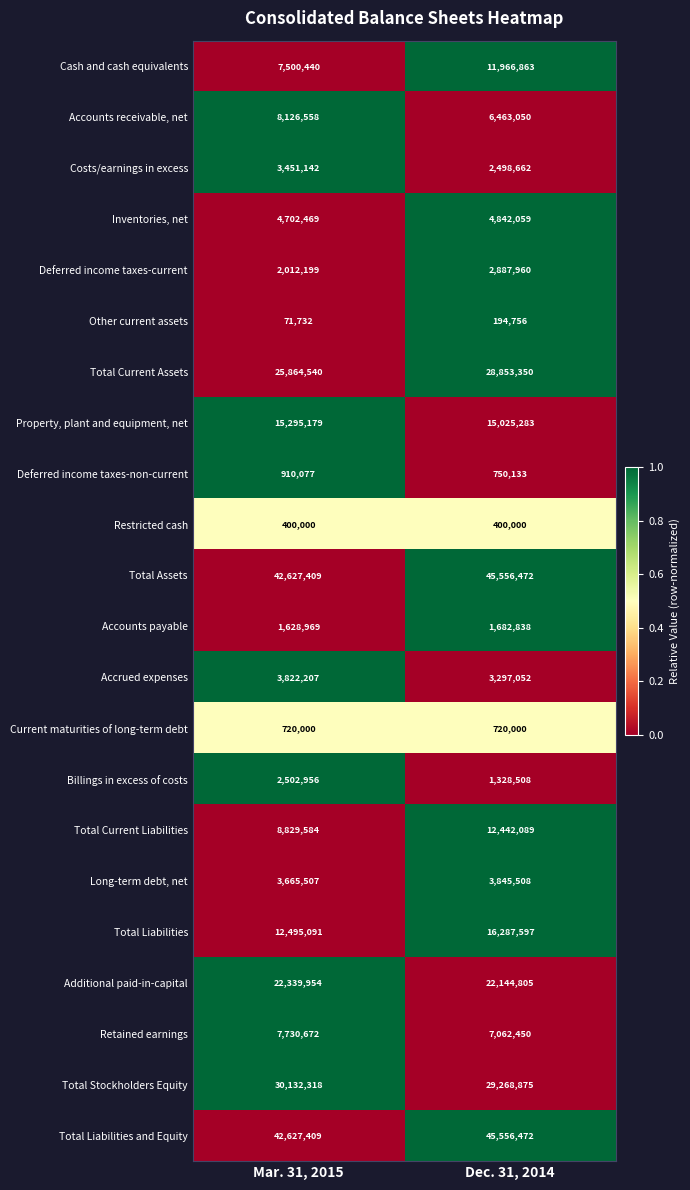

What is the greatest value displayed?

45556472